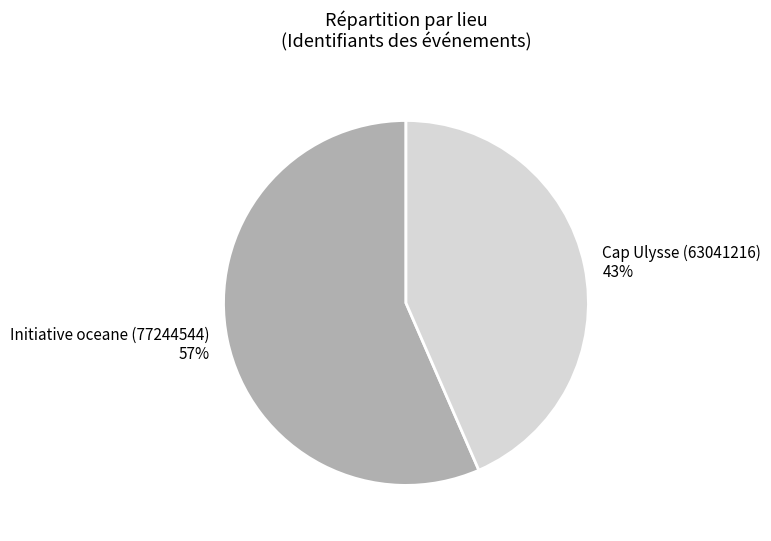

Do Cap Ulysse (63041216) and Initiative oceane (77244544) together represent more than half of the pie?

Yes